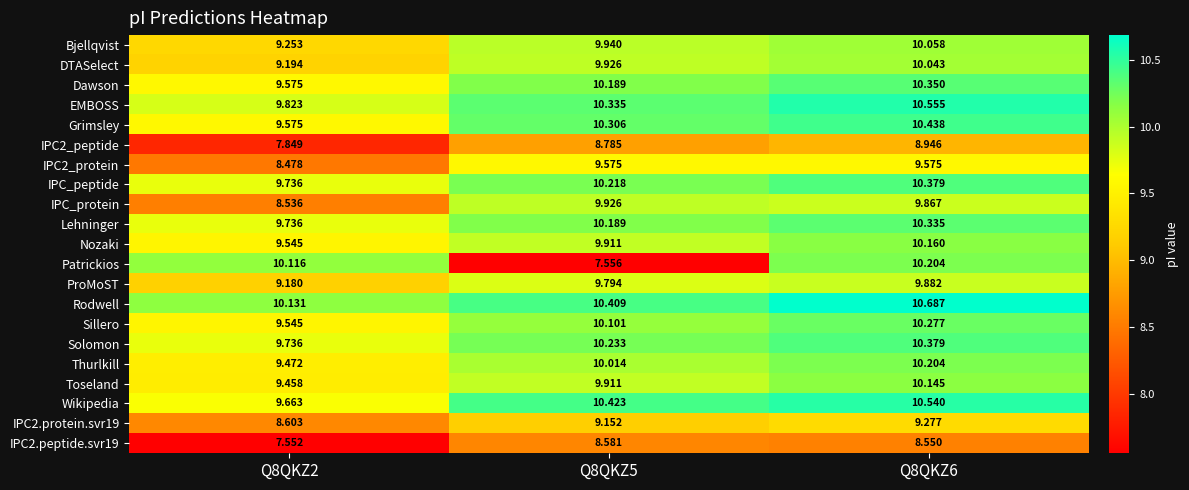

Is the value of ProMoST at Q8QKZ2 greater than the value of Dawson at Q8QKZ2?

No